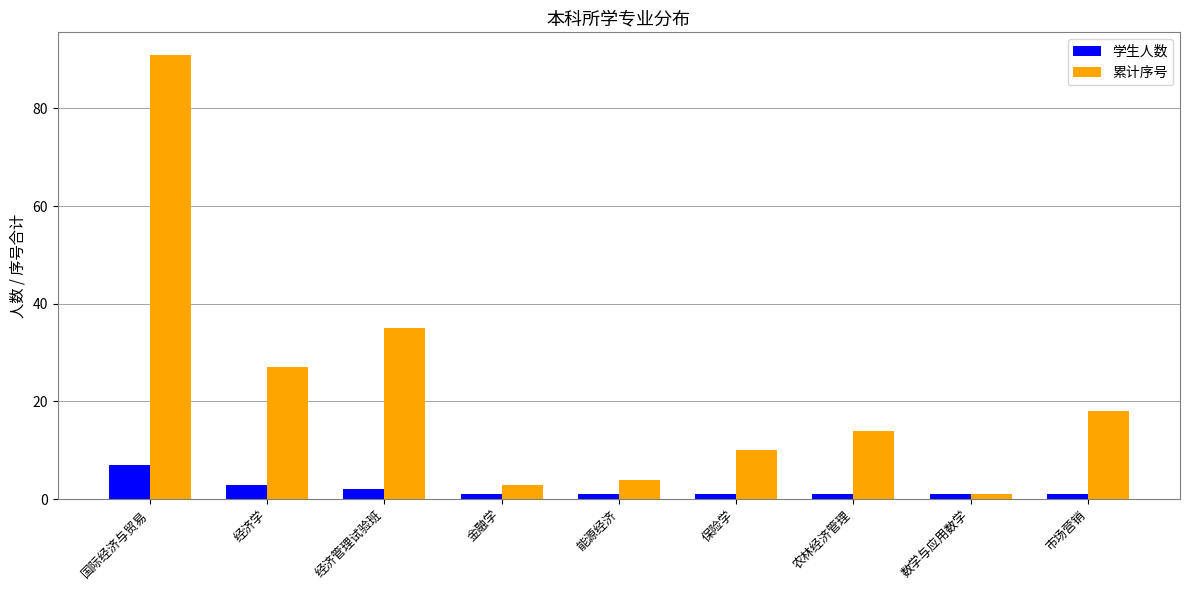

Where does the 累计序号 series first go above 14?

国际经济与贸易